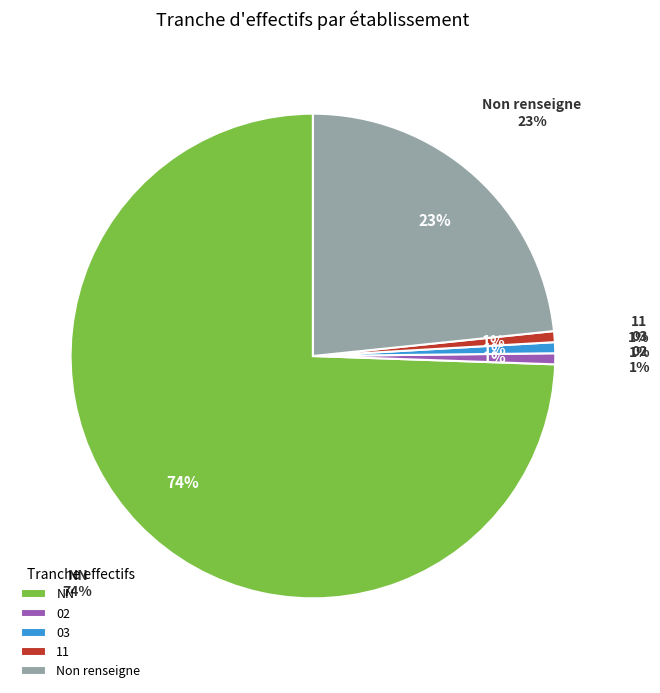

What is the smallest slice in the pie chart?

02